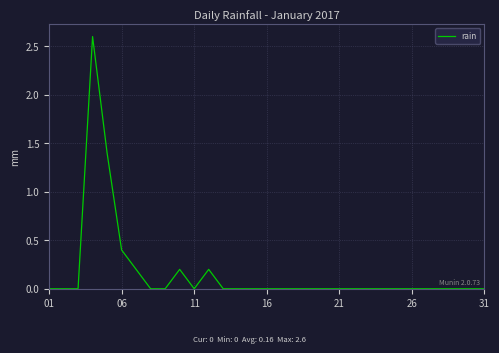

What is the greatest value displayed?

2.6